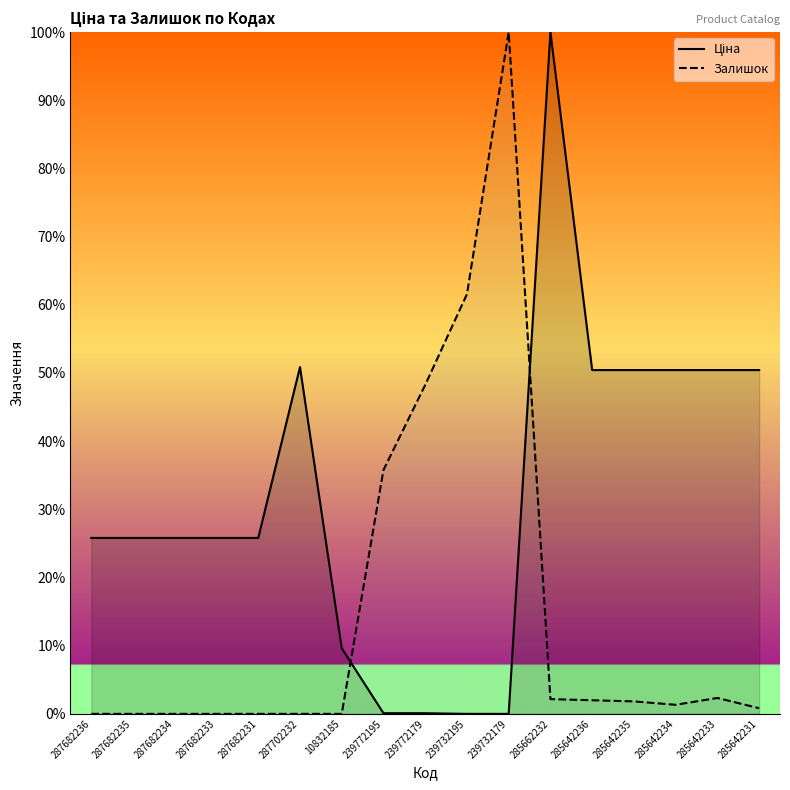

Reading left to right, list all the values displayed in this chart.

Ціна: 25.8	25.8	25.8	25.8	25.8	50.9	9.6	0.1	0.1	0.0	0.0	100.0	50.4	50.4	50.4	50.4	50.4
Залишок: 0.0	0.0	0.0	0.0	0.0	0.0	0.0	35.8	48.3	61.6	100.0	2.2	2.0	1.8	1.3	2.3	0.8